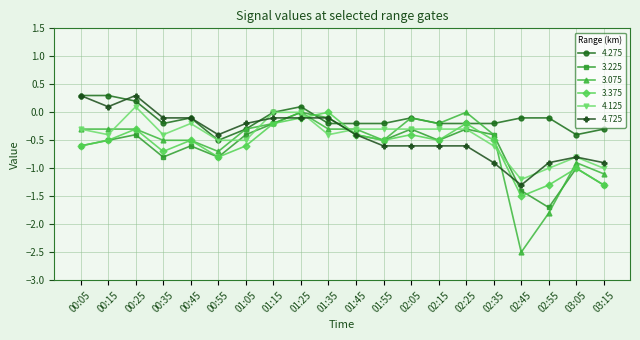

What are all the series names shown in the legend?

4.275, 3.225, 3.075, 3.375, 4.125, 4.725